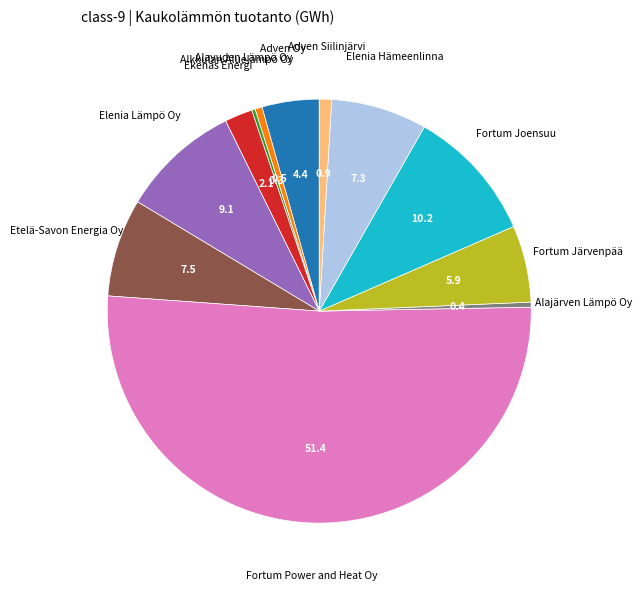

Is there any slice that represents more than half of the pie?

Yes